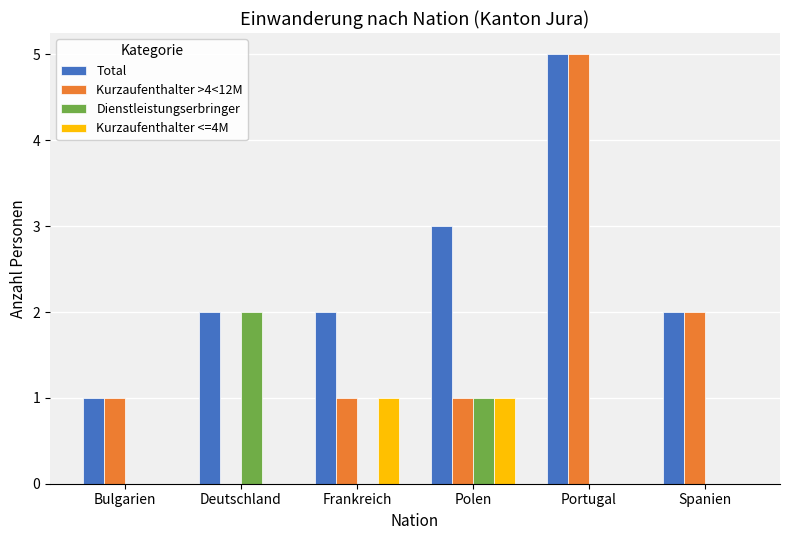

Reading left to right, what are all the values shown in this chart?

Total: Bulgarien=1	Deutschland=2	Frankreich=2	Polen=3	Portugal=5	Spanien=2
Kurzaufenthalter >4<12M: Bulgarien=1	Deutschland=0	Frankreich=1	Polen=1	Portugal=5	Spanien=2
Dienstleistungserbringer: Bulgarien=0	Deutschland=2	Frankreich=0	Polen=1	Portugal=0	Spanien=0
Kurzaufenthalter <=4M: Bulgarien=0	Deutschland=0	Frankreich=1	Polen=1	Portugal=0	Spanien=0